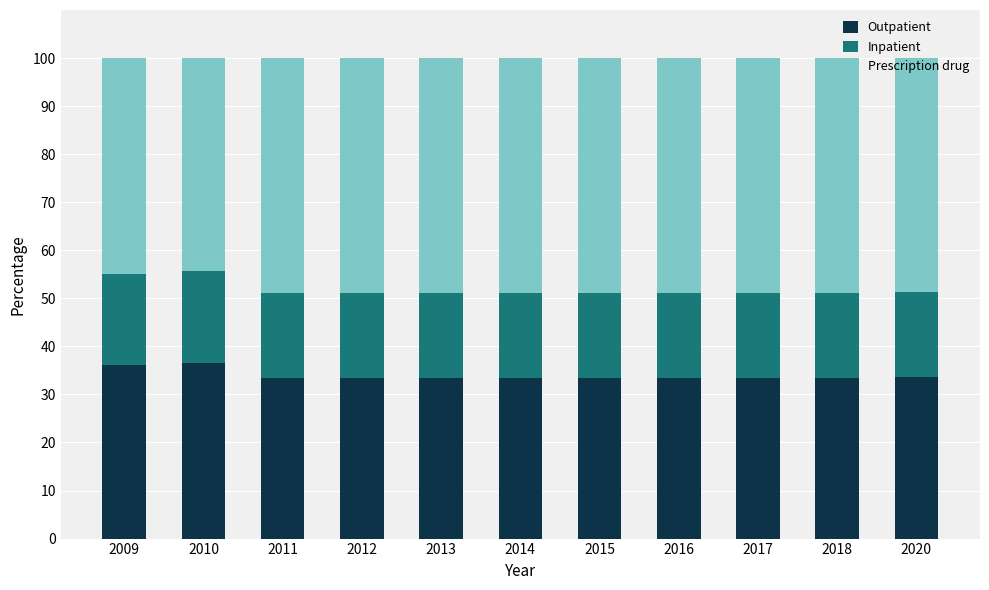

What is the difference between the maximum and minimum values in the Outpatient series?

3.0